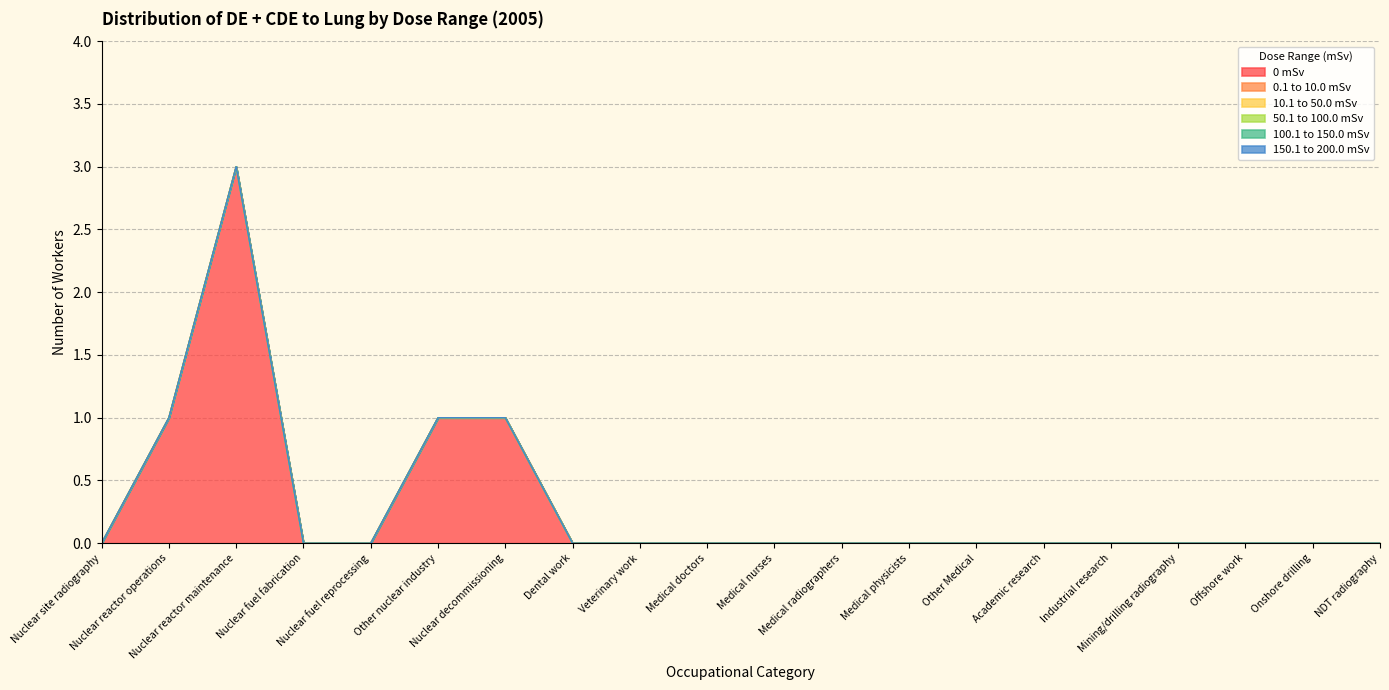

What are all the series names shown in the legend?

0 mSv, 0.1 to 10.0 mSv, 10.1 to 50.0 mSv, 50.1 to 100.0 mSv, 100.1 to 150.0 mSv, 150.1 to 200.0 mSv